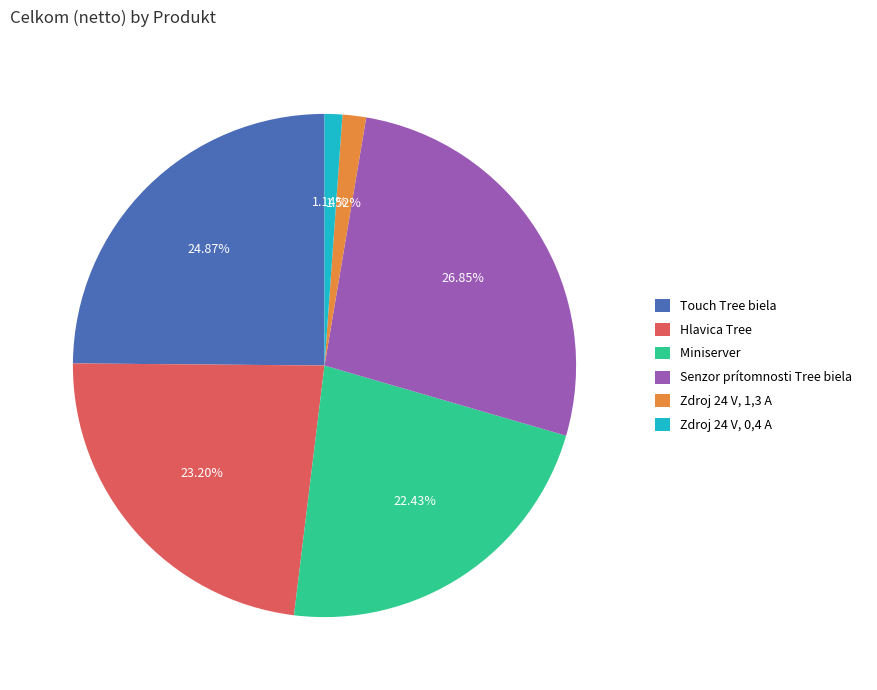

How much of the chart is everything except Hlavica Tree?

76.8%